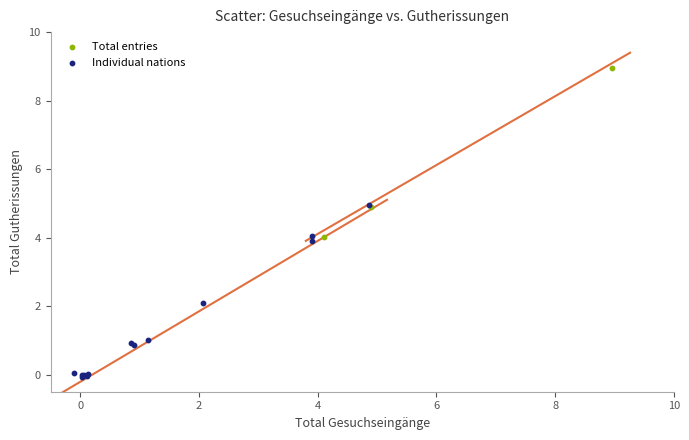

Which series reaches the maximum Y coordinate?

Total entries